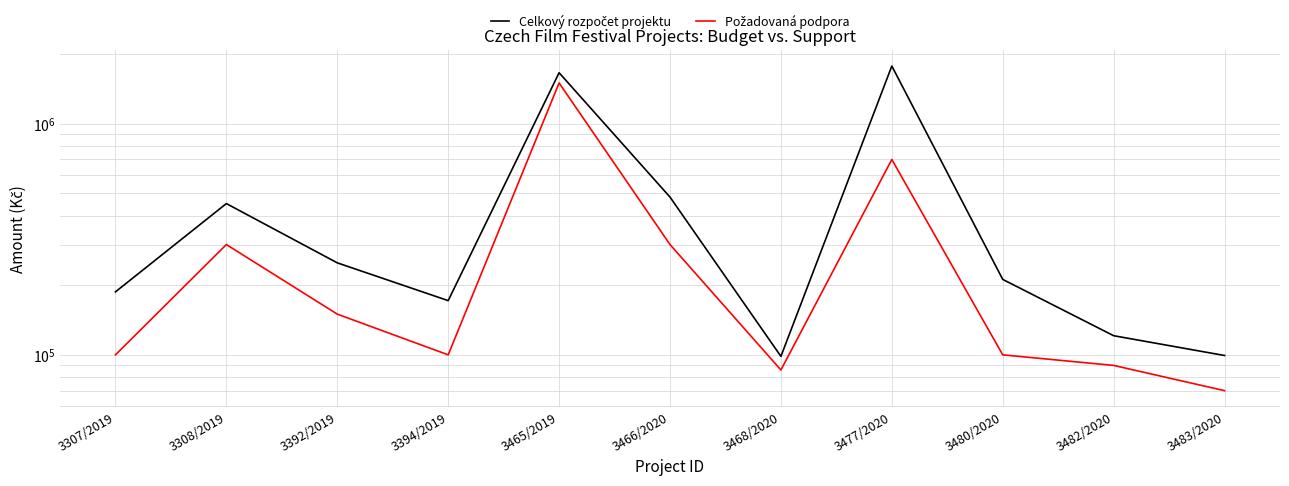

Is it true that Celkový rozpočet projektu equals 135849 at 3308/2019?

False